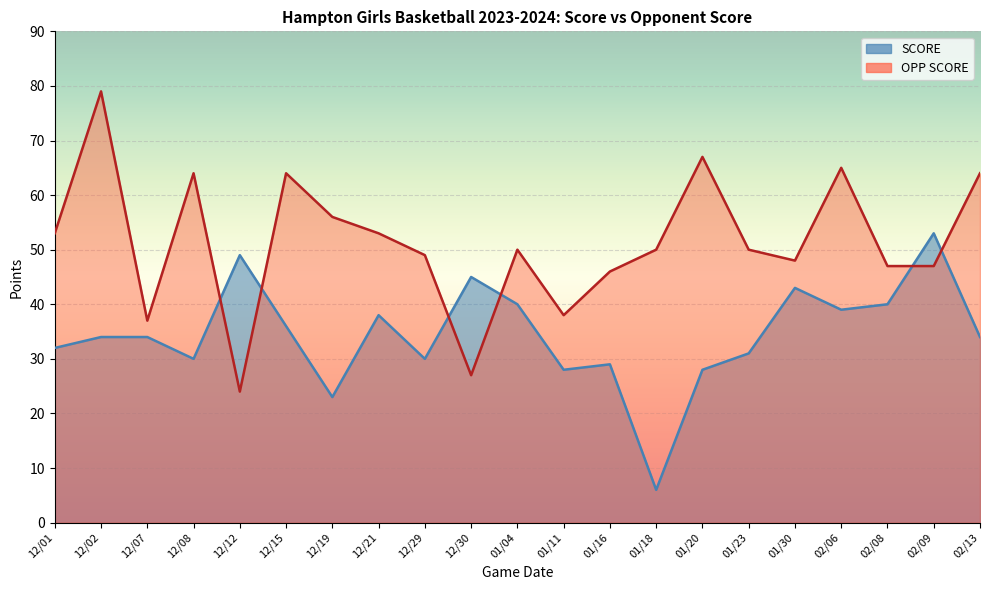

True or false: SCORE has more than 1 points higher than both neighbors.

True